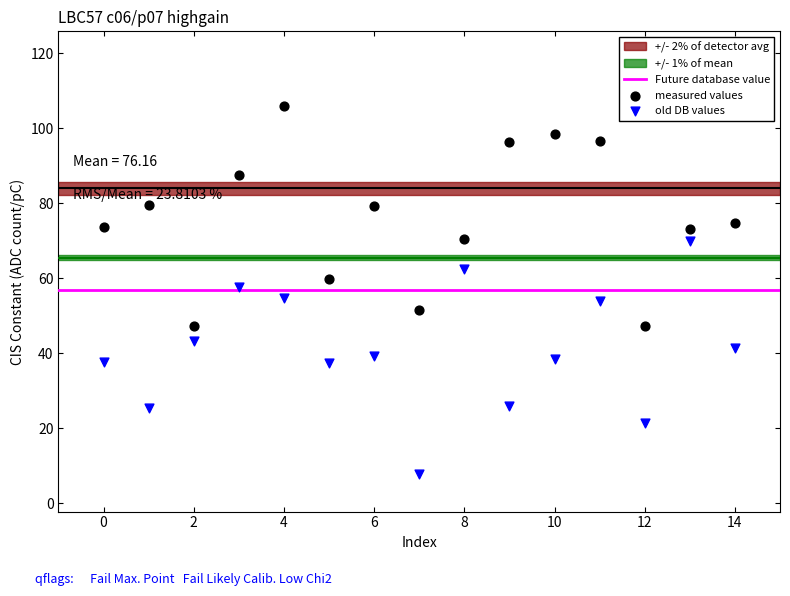

Which series reaches the maximum Y coordinate?

measured values